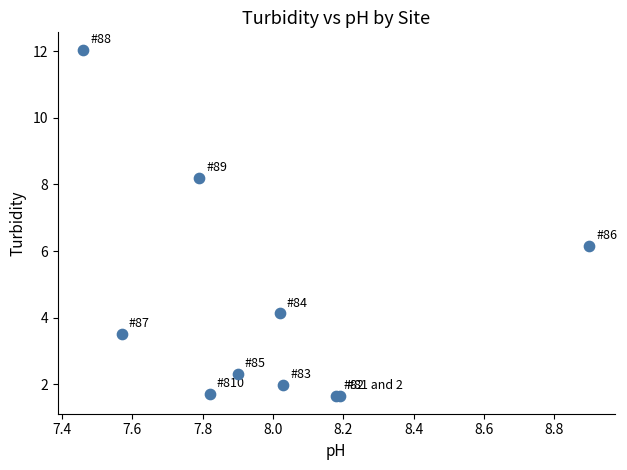

What Y value in the scatter plot is closest to 6?

6.1